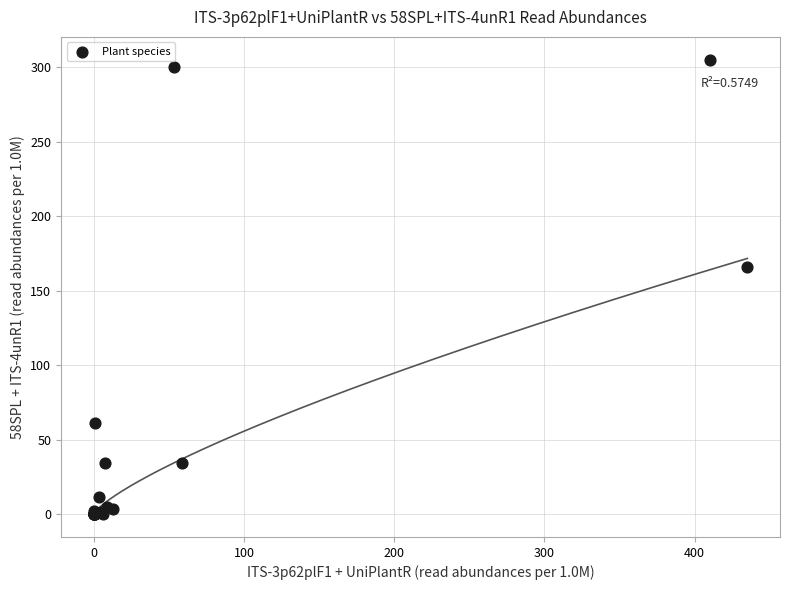

What Y value in the scatter plot is closest to 152?

166.0